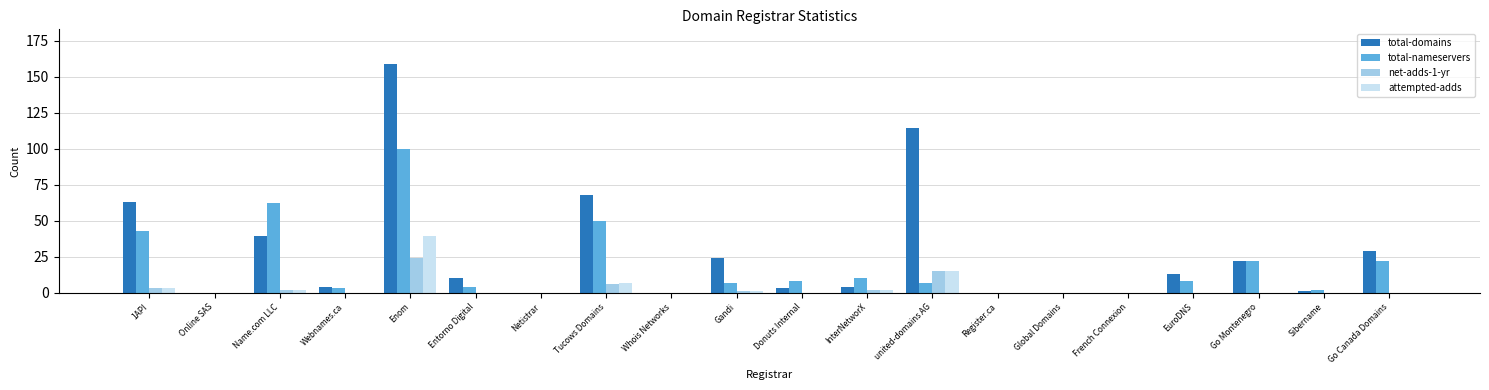

Which series has the largest total across all categories?

total-domains